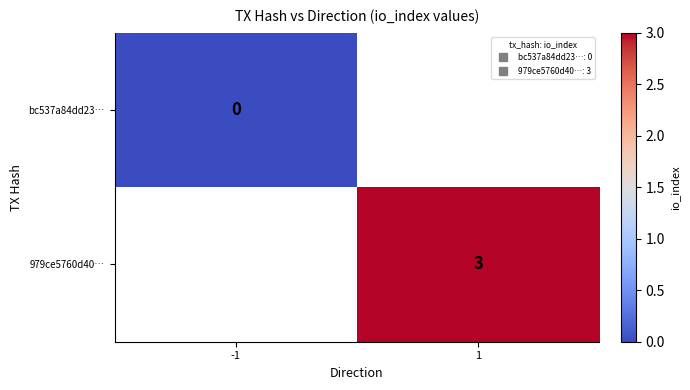

True or false: 979ce5760d40… has a value of 3.0 at 1.

True